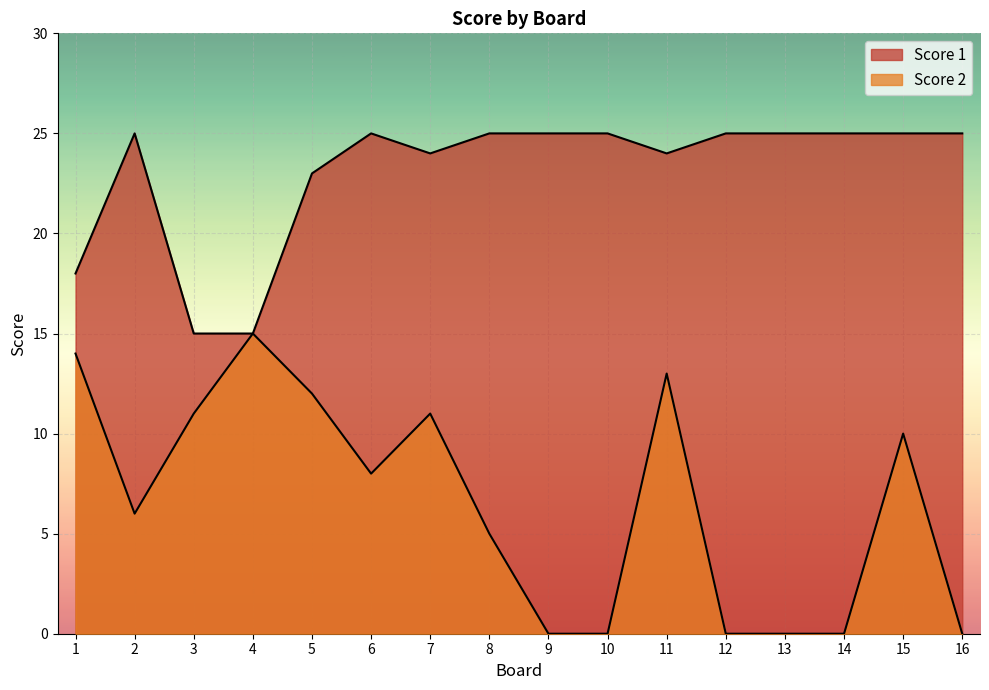

Where is the first local maximum for Score 1?

2